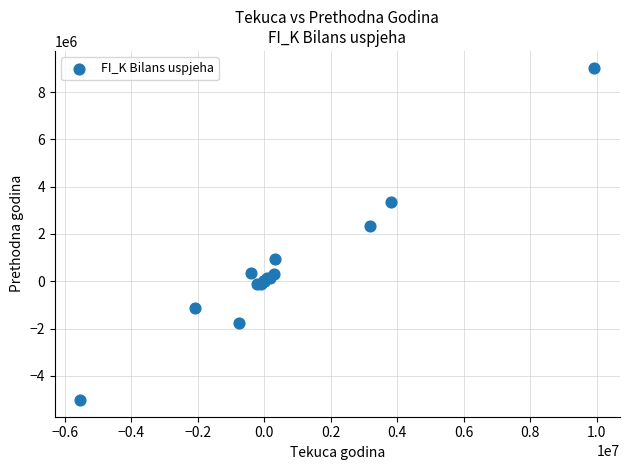

What Y value in the scatter plot is closest to 2006186?

2346201.0